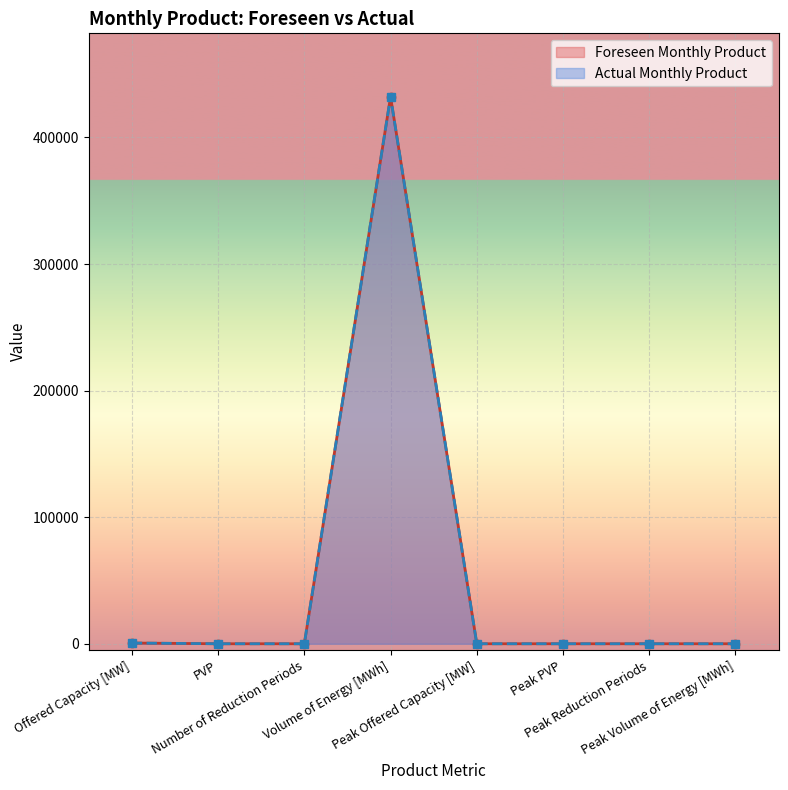

Reading left to right, list all the values displayed in this chart.

Foreseen Monthly Product: Offered Capacity [MW]=581	PVP=1	Number of Reduction Periods=0	Volume of Energy [MWh]=432264	Peak Offered Capacity [MW]=0	Peak PVP=0	Peak Reduction Periods=0	Peak Volume of Energy [MWh]=0
Actual Monthly Product: Offered Capacity [MW]=581	PVP=1	Number of Reduction Periods=0	Volume of Energy [MWh]=432264	Peak Offered Capacity [MW]=0	Peak PVP=0	Peak Reduction Periods=0	Peak Volume of Energy [MWh]=0